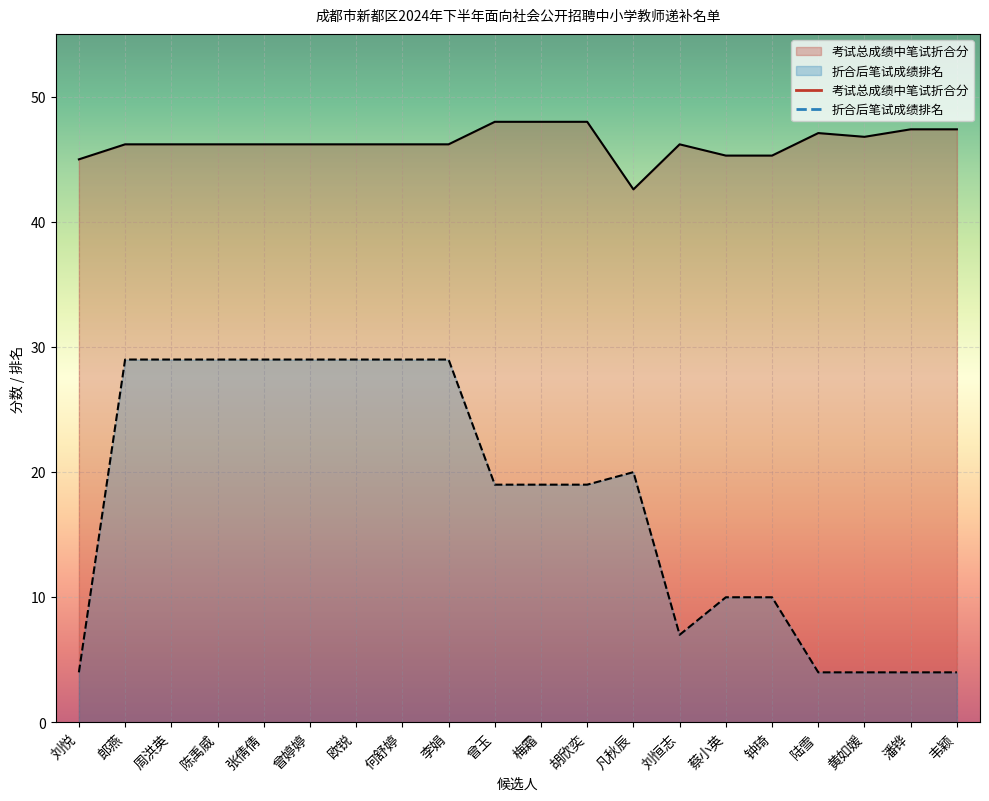

The value of 考试总成绩中笔试折合分 at 蔡小英 is 45.3. True or false?

True